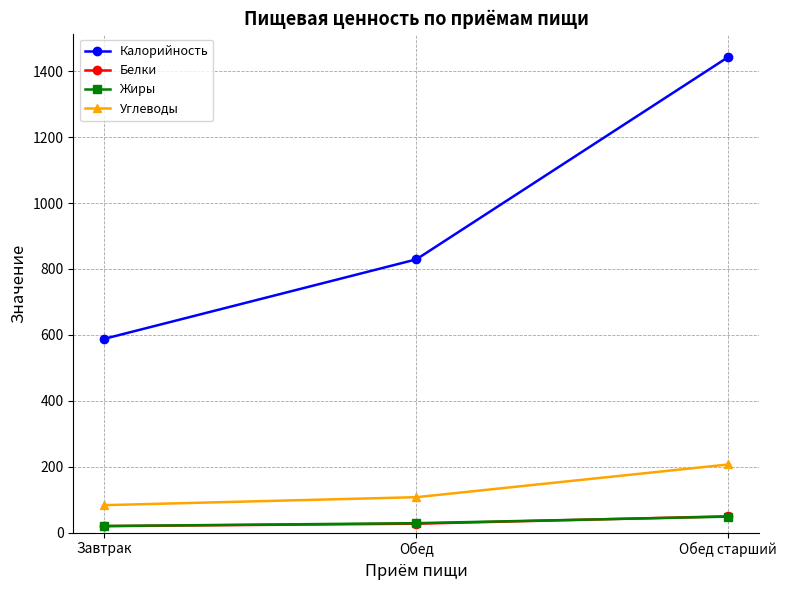

Does the chart have visible grid lines?

Yes